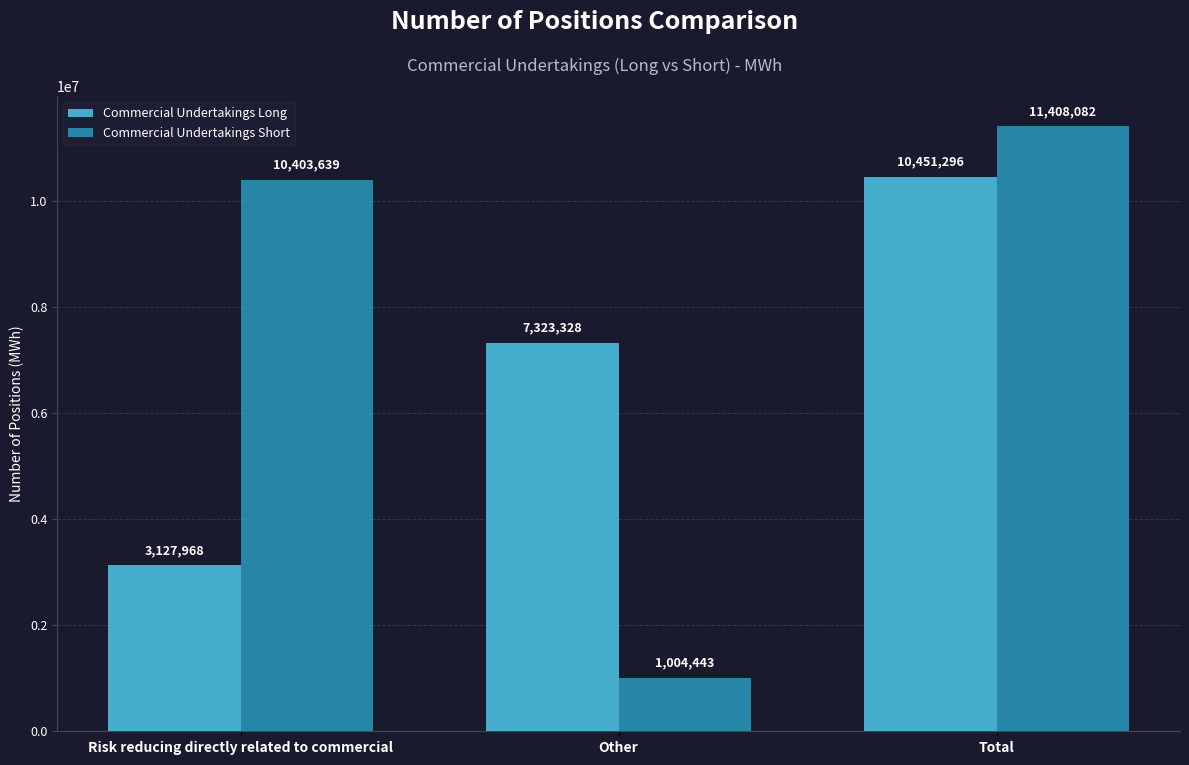

What position from the right is Other?

2